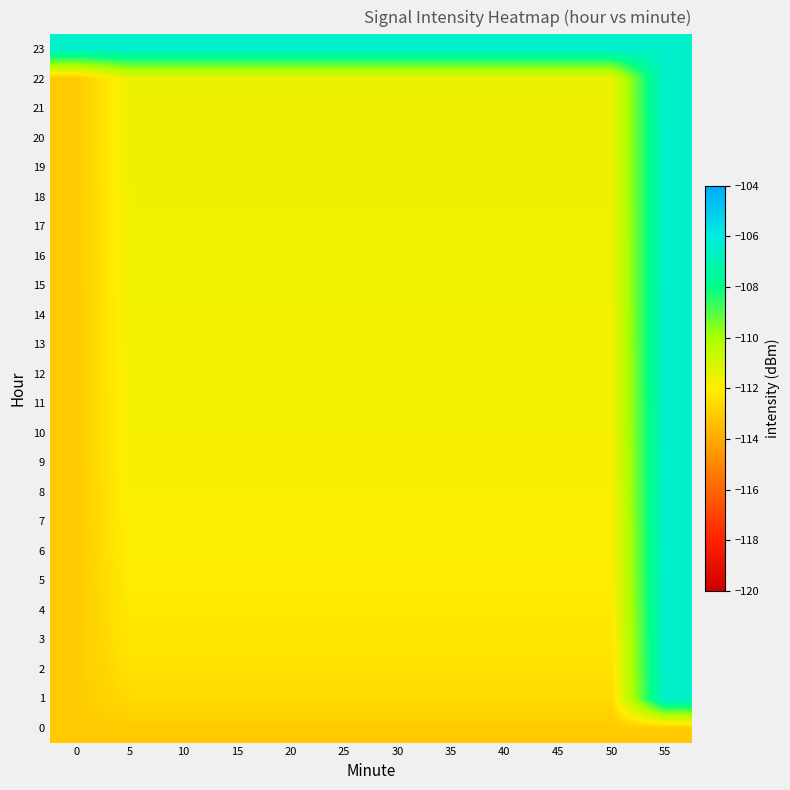

Which series has the largest total across all categories?

23